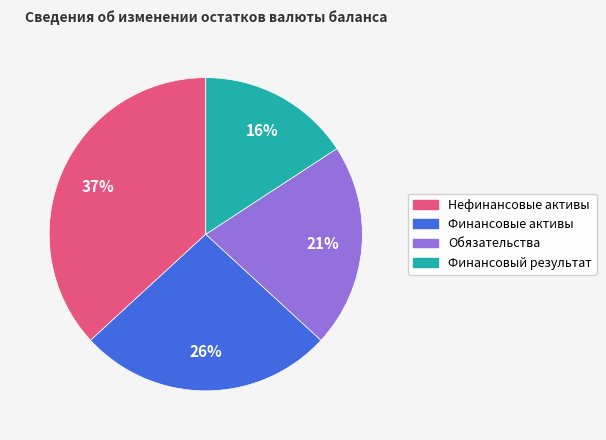

Which has a higher value, Обязательства or Нефинансовые активы?

Нефинансовые активы